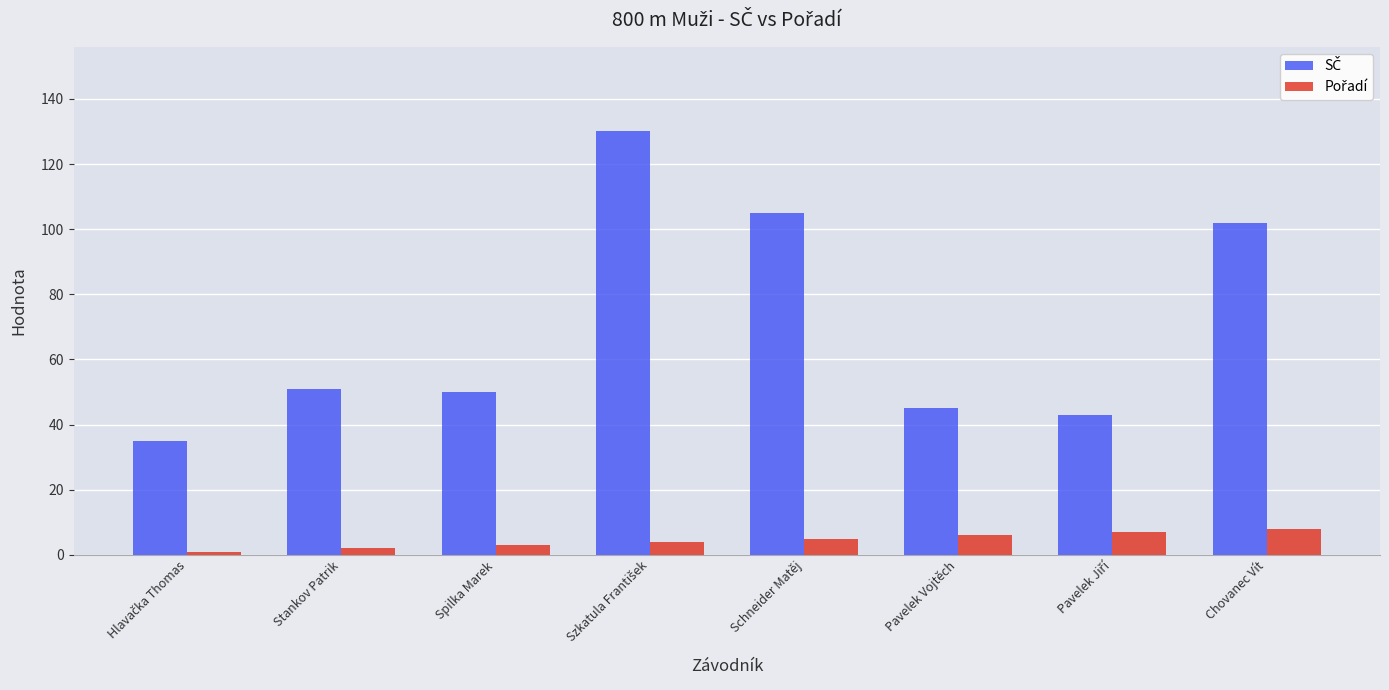

At how many categories does at least one series exceed 88?

3